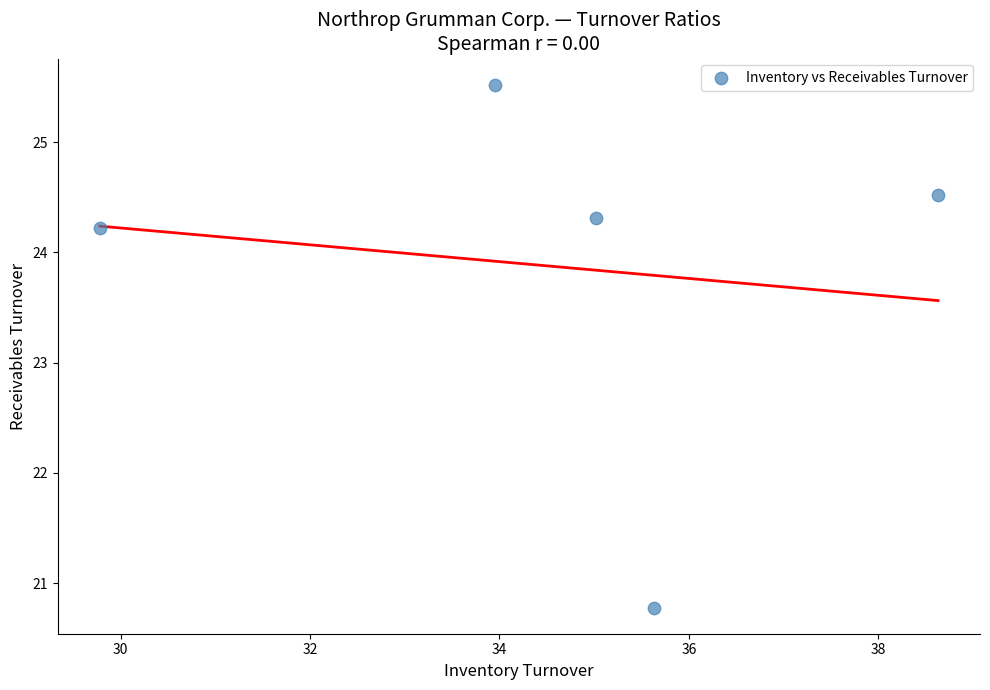

What is the range of Y values (max minus min)?

4.7